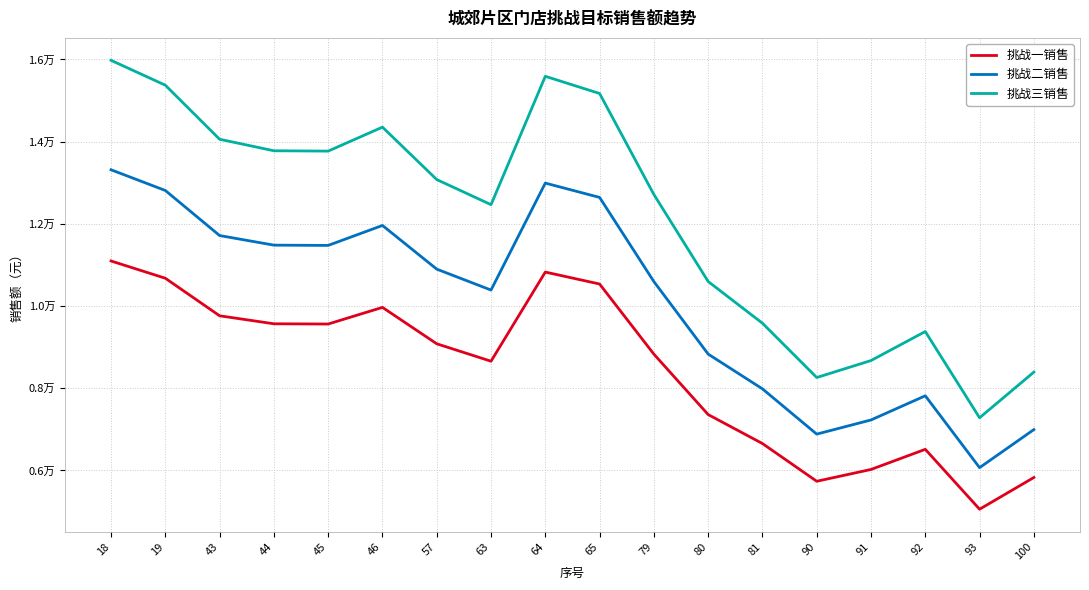

Does the chart have visible grid lines?

Yes